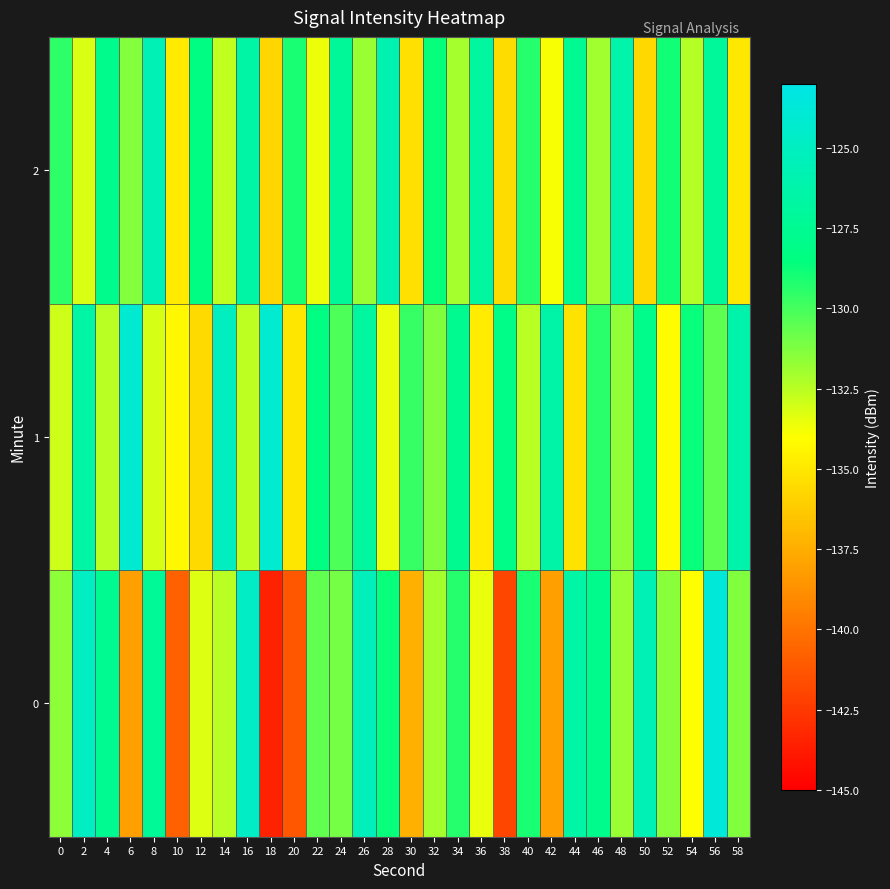

Reading left to right, extract all data points from this chart.

0: 0=-131.6	2=-124.9	4=-127.5	6=-138.1	8=-127.2	10=-140.8	12=-133.2	14=-132.5	16=-124.8	18=-143.5	20=-141.2	22=-130.6	24=-131.0	26=-125.2	28=-128.7	30=-137.4	32=-132.1	34=-129.3	36=-133.5	38=-141.9	40=-129.1	42=-138.0	44=-126.5	46=-127.8	48=-131.8	50=-125.6	52=-131.5	54=-133.9	56=-123.7	58=-131.3
1: 0=-132.9	2=-126.5	4=-132.5	6=-124.1	8=-133.1	10=-134.3	12=-135.6	14=-125.0	16=-132.6	18=-124.2	20=-135.1	22=-128.4	24=-130.2	26=-126.8	28=-133.5	30=-129.7	32=-131.3	34=-127.6	36=-134.8	38=-128.1	40=-132.5	42=-126.3	44=-135.2	46=-129.4	48=-131.6	50=-127.9	52=-134.1	54=-128.7	56=-130.5	58=-126.1
2: 0=-129.5	2=-133.2	4=-127.8	6=-131.4	8=-125.6	10=-134.9	12=-128.3	14=-132.7	16=-126.5	18=-135.8	20=-129.1	22=-133.6	24=-127.2	26=-131.8	28=-125.9	30=-135.3	32=-128.6	34=-132.1	36=-126.8	38=-135.5	40=-129.3	42=-133.9	44=-127.5	46=-132.0	48=-126.2	50=-135.7	52=-128.9	54=-132.4	56=-127.1	58=-135.0